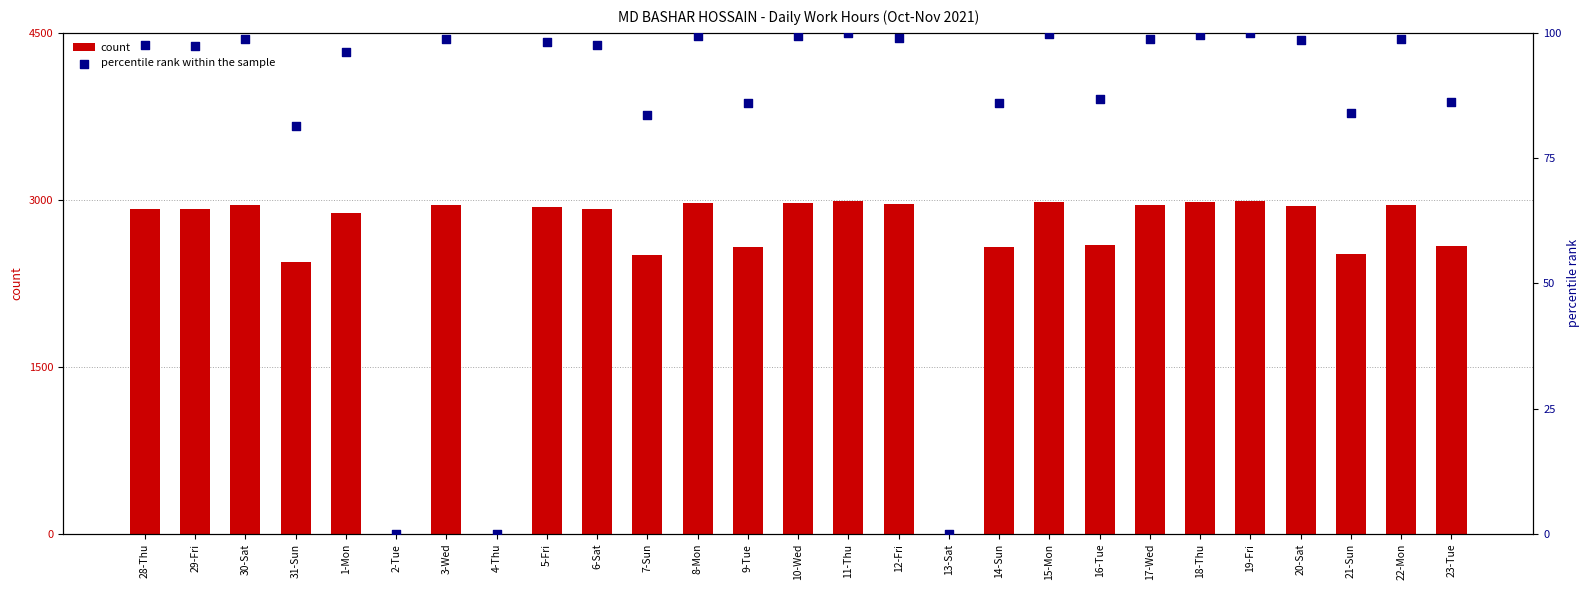

At how many categories does at least one series exceed 1624?

24